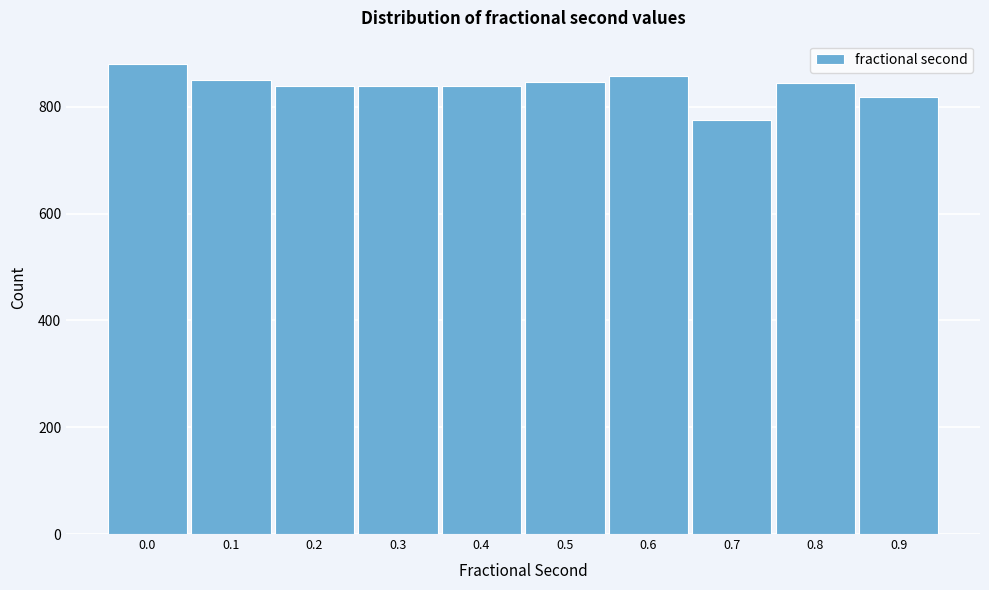

What is the greatest value displayed?

880